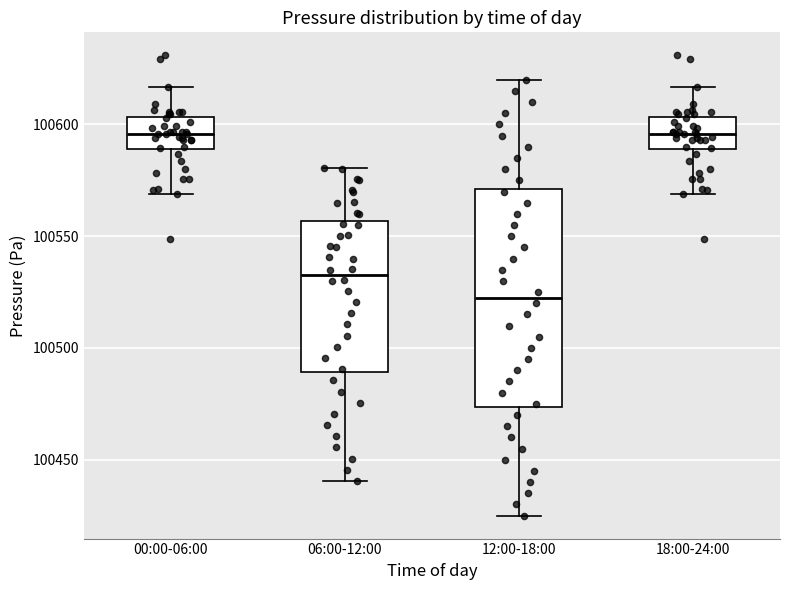

Which box is the tallest, from its lower edge to its upper edge?

12:00-18:00